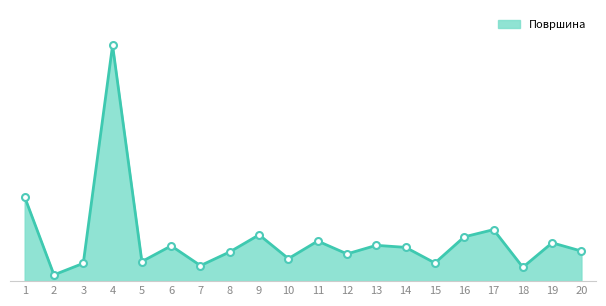

Rank the categories by value from lowest to highest.

2, 18, 7, 3, 15, 5, 10, 12, 8, 20, 14, 6, 13, 19, 11, 16, 9, 17, 1, 4